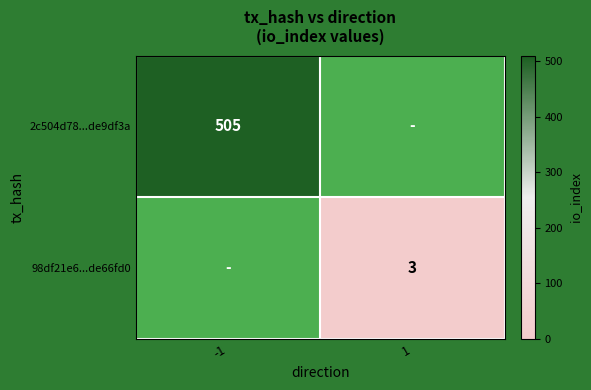

Is the value of 98df21e6...de66fd0 at 1 greater than the value of 2c504d78...de9df3a at -1?

No